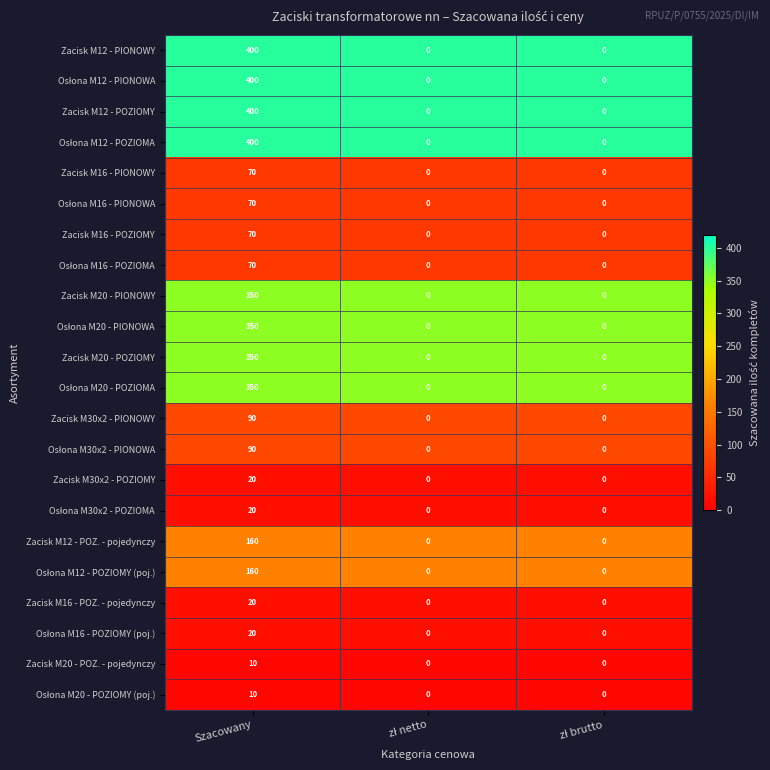

At which category is the sum across all series the highest?

Szacowany